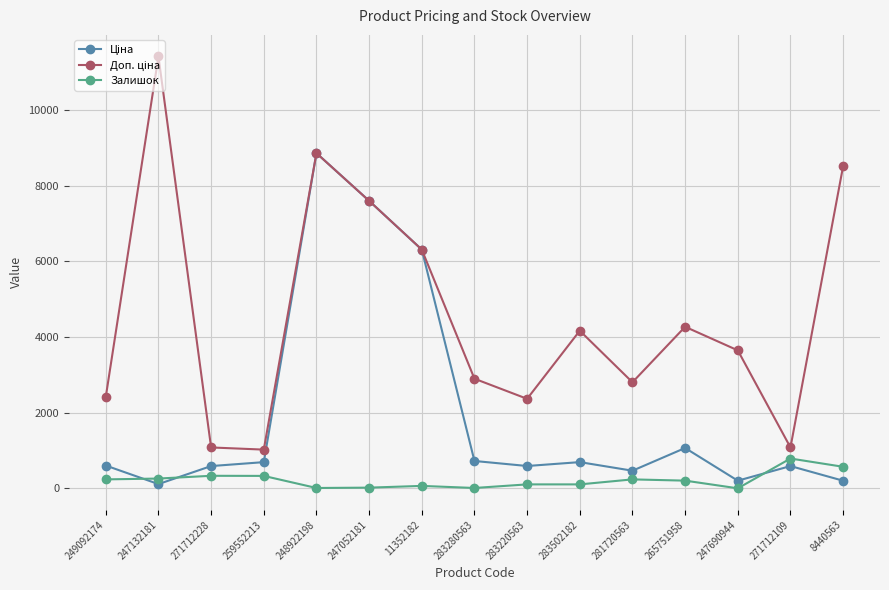

The Залишок series shows 66.0 at 11352182. True or false?

True